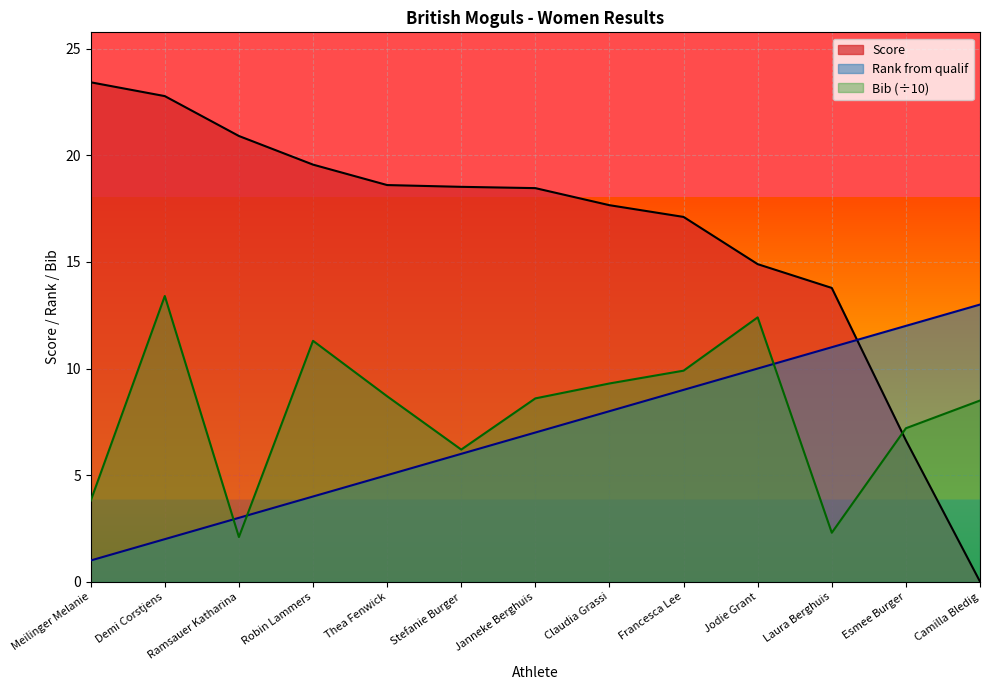

Reading right to left, list all the values displayed in this chart.

Rank from qualif: Camilla Bledig=13.0	Esmee Burger=12.0	Laura Berghuis=11.0	Jodie Grant=10.0	Francesca Lee=9.0	Claudia Grassi=8.0	Janneke Berghuis=7.0	Stefanie Burger=6.0	Thea Fenwick=5.0	Robin Lammers=4.0	Ramsauer Katharina=3.0	Demi Corstjens=2.0	Meilinger Melanie=1.0
Score: Camilla Bledig=0.0	Esmee Burger=6.6	Laura Berghuis=13.8	Jodie Grant=14.9	Francesca Lee=17.1	Claudia Grassi=17.7	Janneke Berghuis=18.5	Stefanie Burger=18.5	Thea Fenwick=18.6	Robin Lammers=19.6	Ramsauer Katharina=20.9	Demi Corstjens=22.8	Meilinger Melanie=23.4
Bib: Camilla Bledig=8.5	Esmee Burger=7.2	Laura Berghuis=2.3	Jodie Grant=12.4	Francesca Lee=9.9	Claudia Grassi=9.3	Janneke Berghuis=8.6	Stefanie Burger=6.2	Thea Fenwick=8.7	Robin Lammers=11.3	Ramsauer Katharina=2.1	Demi Corstjens=13.4	Meilinger Melanie=3.8